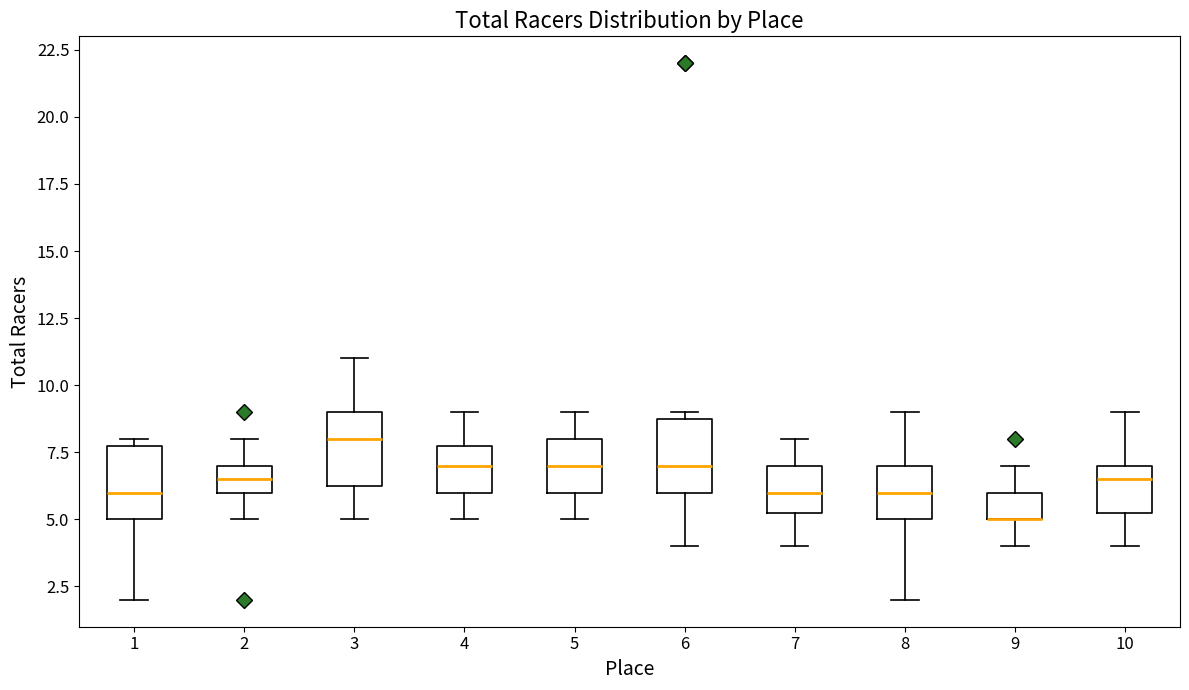

Reading left to right, read every box against the y-axis: the position of its median line, the range the box covers, and the ends of its whiskers. The values are not printed on the chart, so give them approximately, as read against the axis.

1: median 6.0, box 5.0 to 8.0, whiskers 2.0 to 8.0 (just above the box's upper edge)
2: median 6.5, box 6.0 to 7.0, whiskers 5.0 to 8.0
3: median 8.0, box 6.5 to 9.0, whiskers 5.0 to 11.0
4: median 7.0, box 6.0 to 8.0, whiskers 5.0 to 9.0
5: median 7.0, box 6.0 to 8.0, whiskers 5.0 to 9.0
6: median 7.0, box 6.0 to 9.0, whiskers 4.0 to 9.0 (just above the box's upper edge)
7: median 6.0, box 5.5 to 7.0, whiskers 4.0 to 8.0
8: median 6.0, box 5.0 to 7.0, whiskers 2.0 to 9.0
9: median 5.0 (drawn on the box's lower edge), box 5.0 to 6.0, whiskers 4.0 to 7.0
10: median 6.5, box 5.5 to 7.0, whiskers 4.0 to 9.0